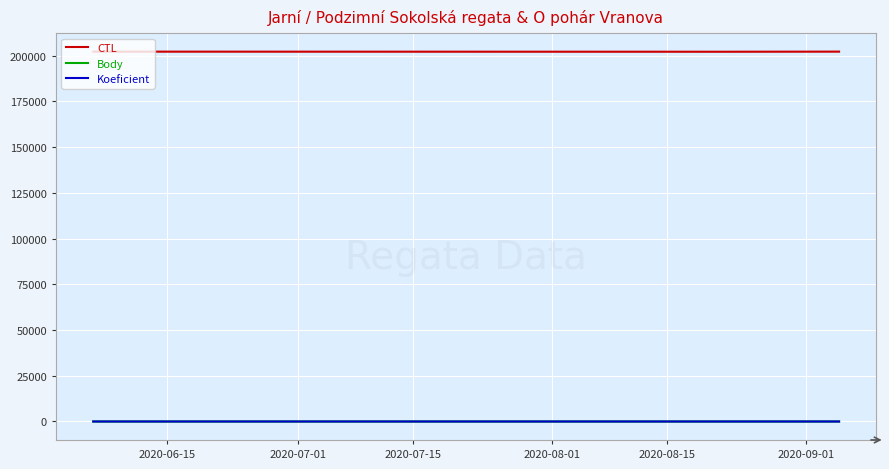

Which series has the largest total across all categories?

CTL